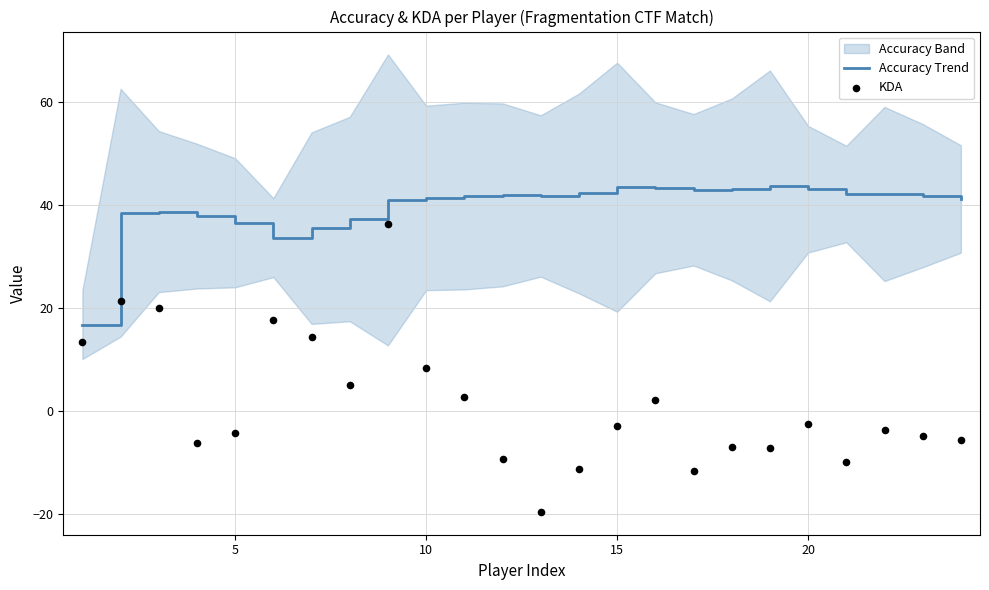

At how many categories does at least one series exceed 13?

24